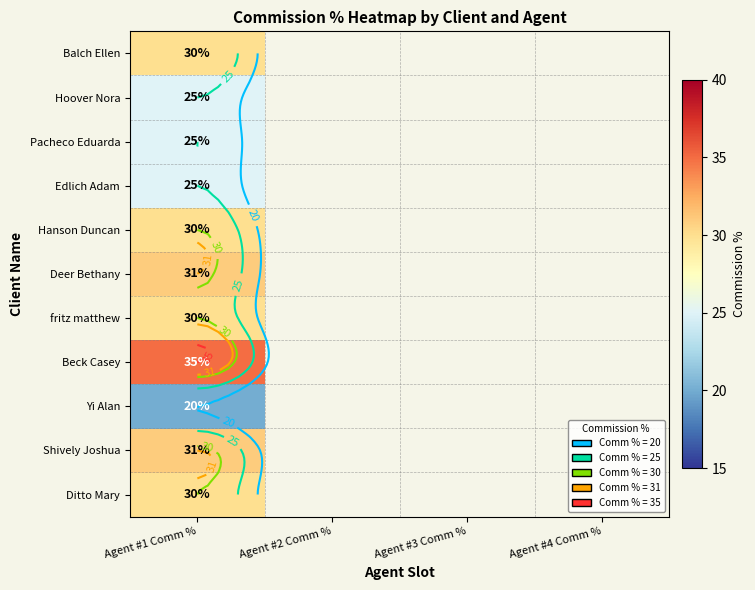

What is the maximum value shown in the chart?

35.0